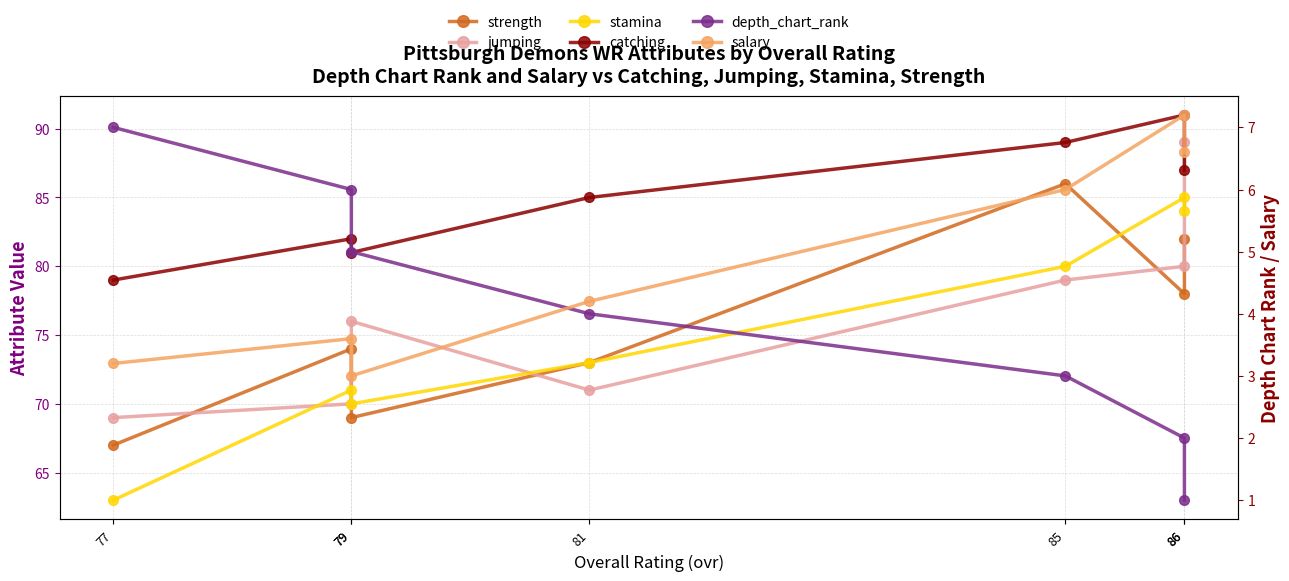

The value of stamina at 86 is 116.7. True or false?

False